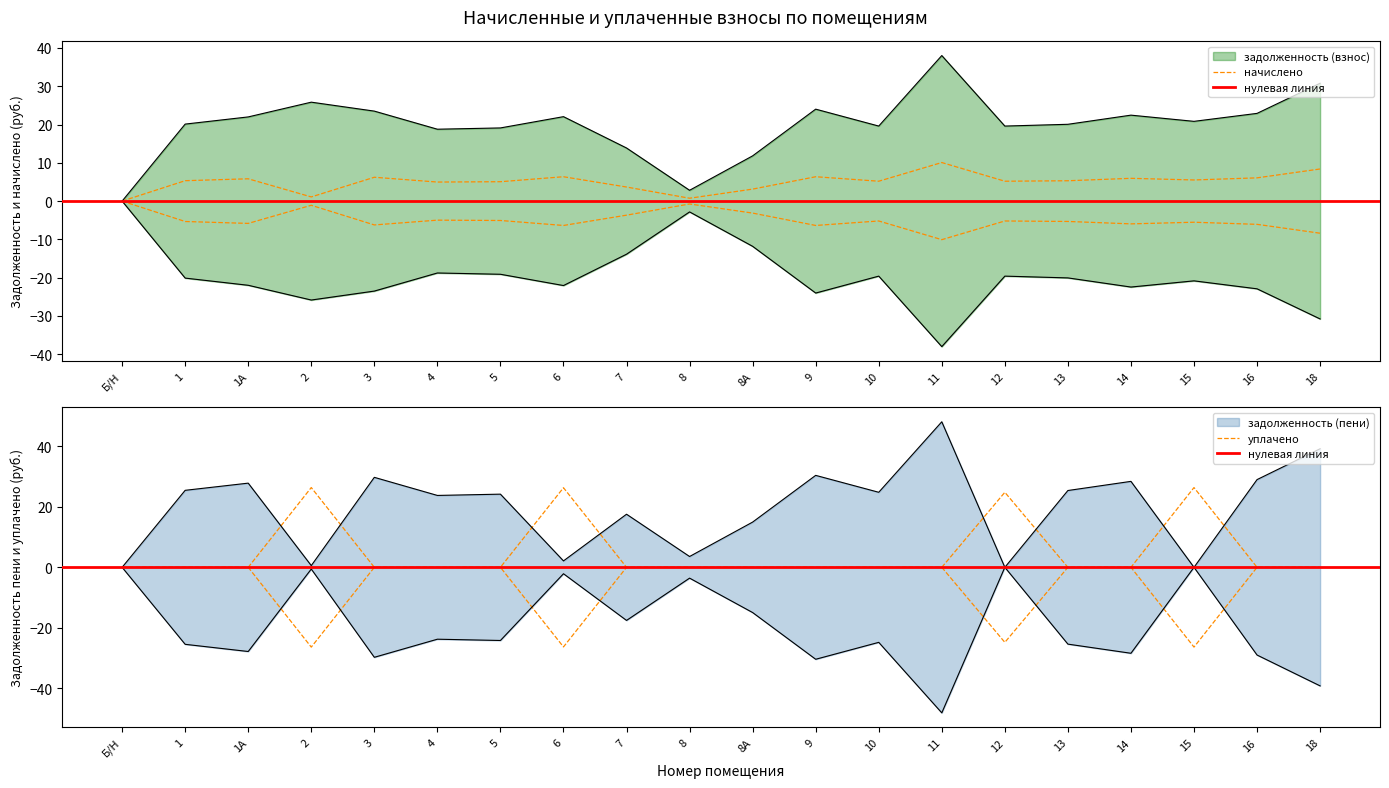

True or false: начислено has a value of 3.4 at 13.

False